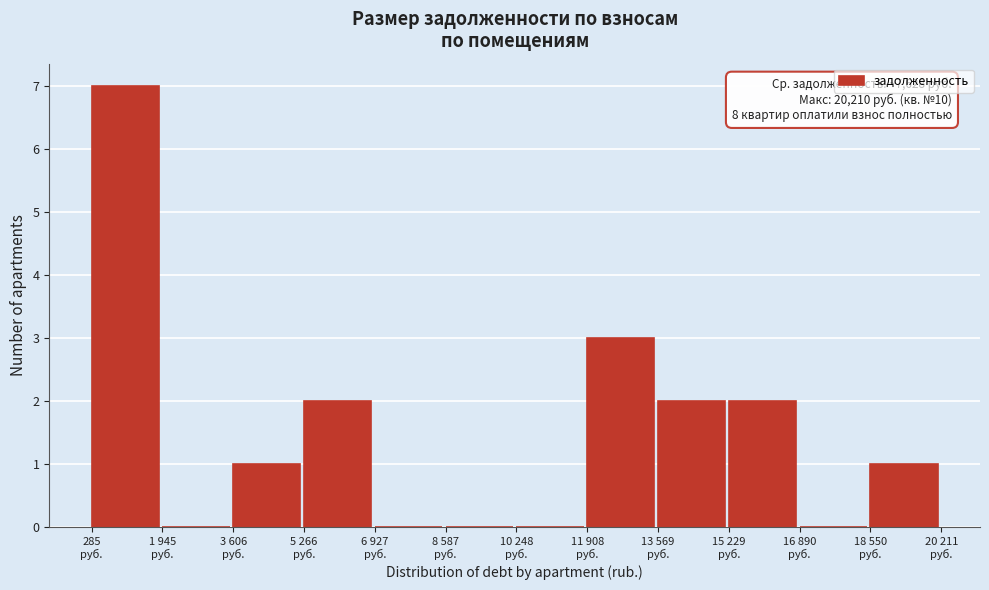

What is the maximum value shown in the chart?

7